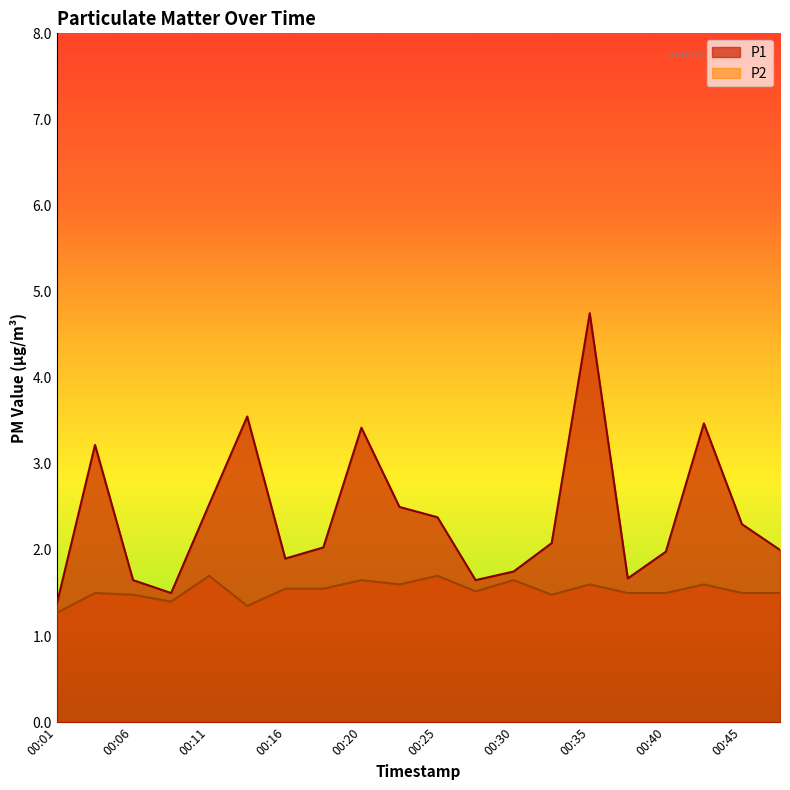

Which series has the widest spread of values?

P1